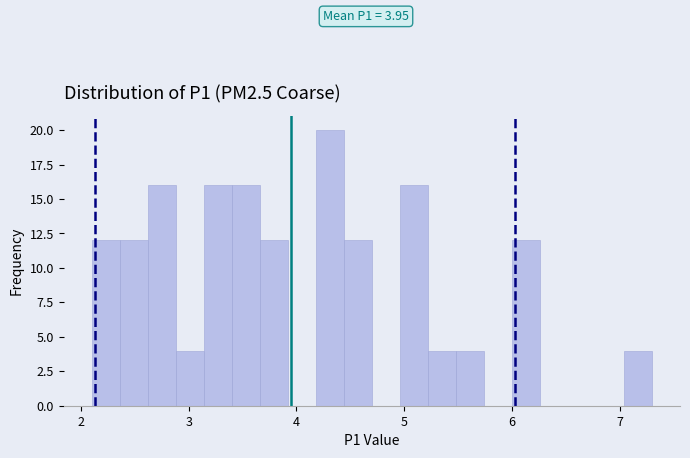

Read against the x-axis, roughly where is the centre of the tallest bar?

4.3